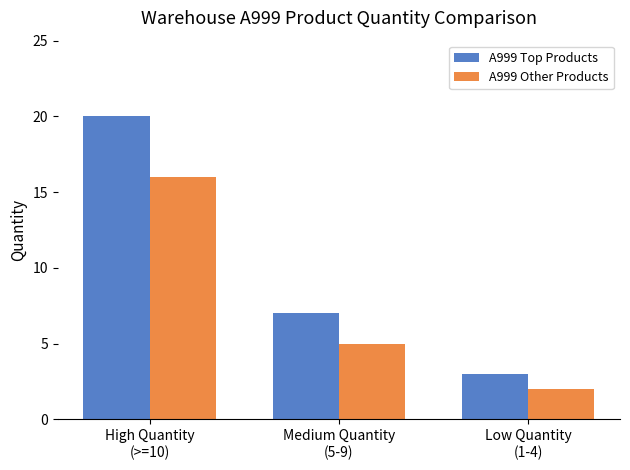

At which category does the chart reach its minimum across all series?

Low Quantity
(1-4)